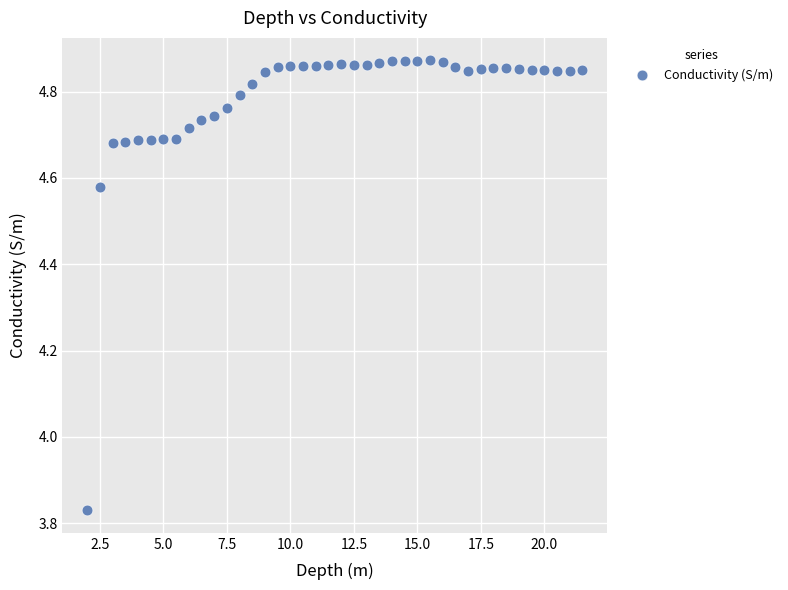

What is the range of X values (max minus min)?

19.5